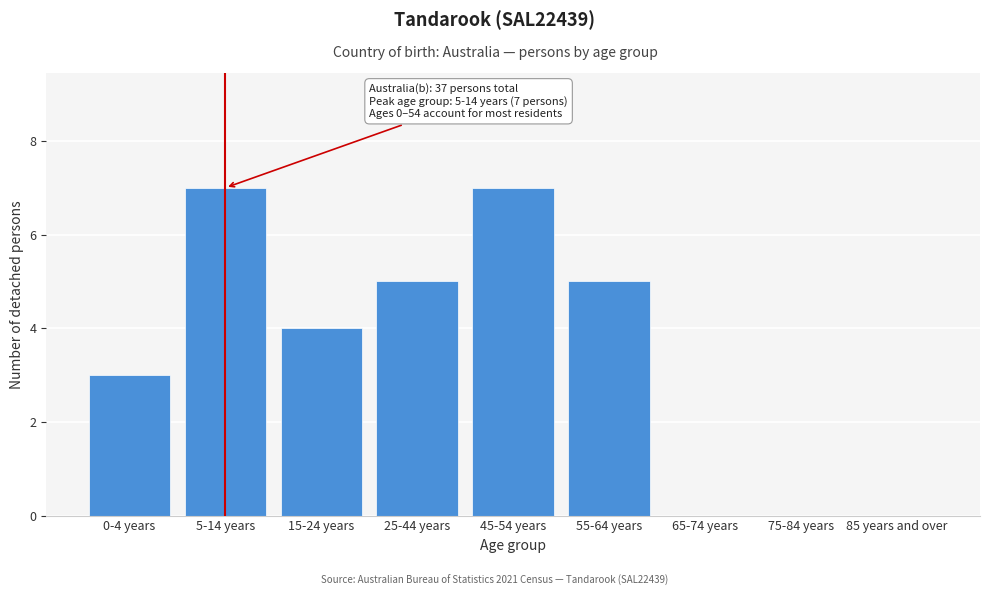

Reading left to right, transcribe all the data shown in this chart.

0-4 years=3	5-14 years=7	15-24 years=4	25-44 years=5	45-54 years=7	55-64 years=5	65-74 years=0	75-84 years=0	85 years and over=0